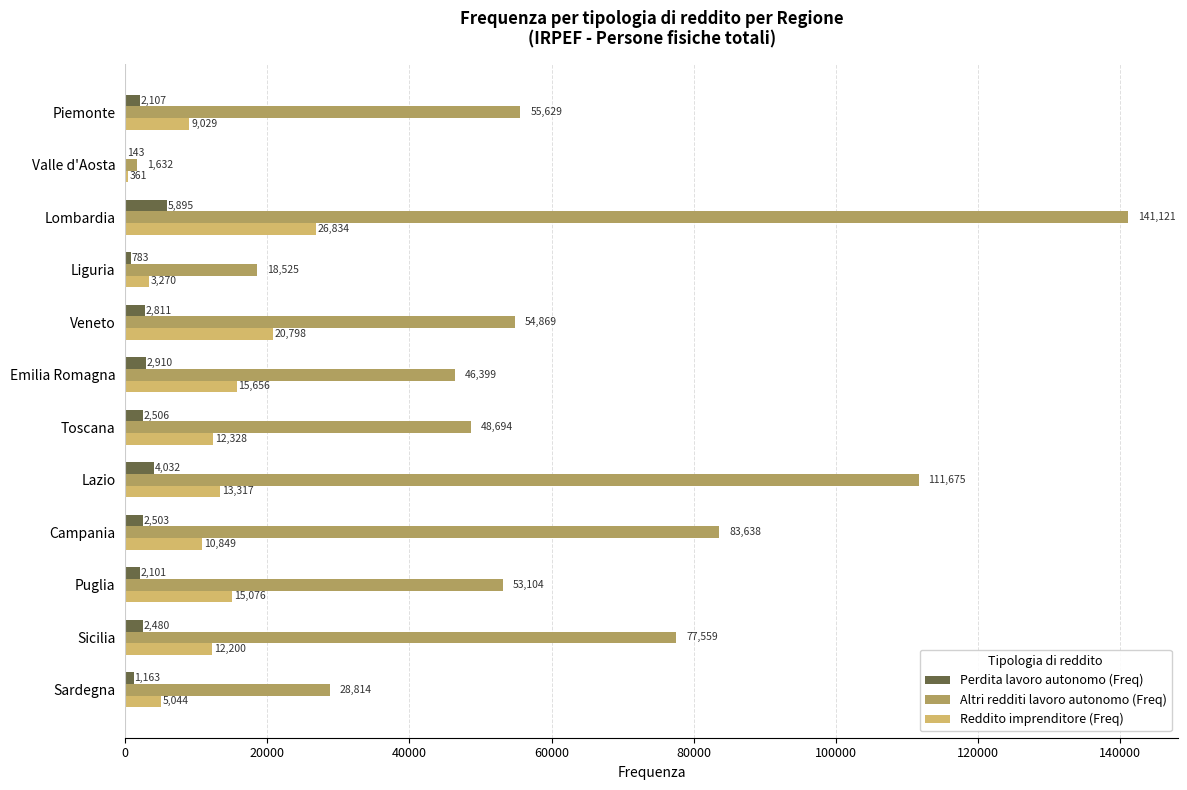

What is the sum of the Altri redditi lavoro autonomo (Freq) values at Sicilia and Valle d'Aosta?

79191